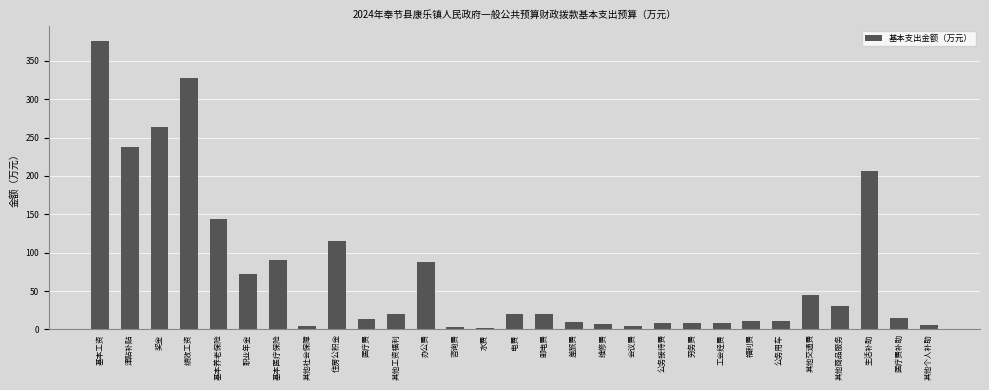

What is the difference between the values at 生活补助 and 公务接待费?

199.0